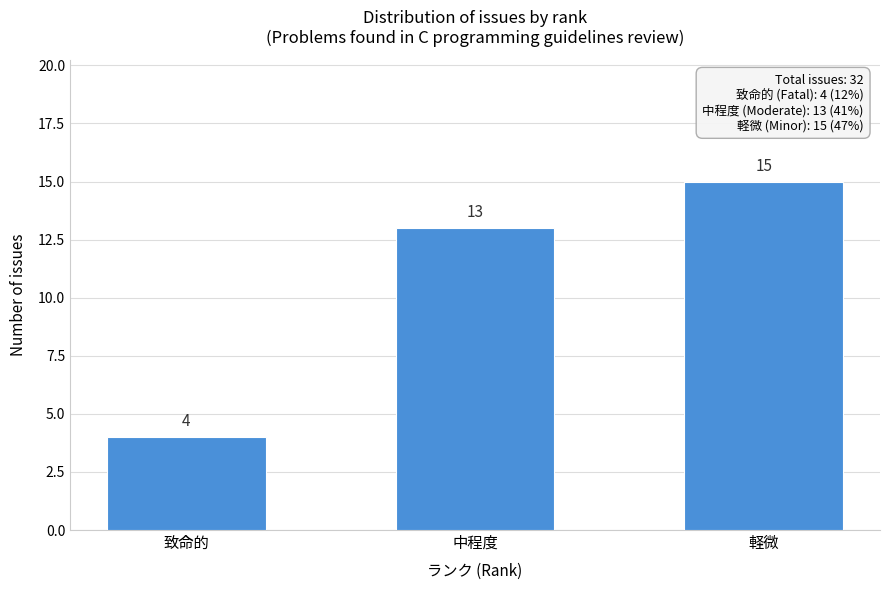

Reading left to right, list all the values displayed in this chart.

4	13	15